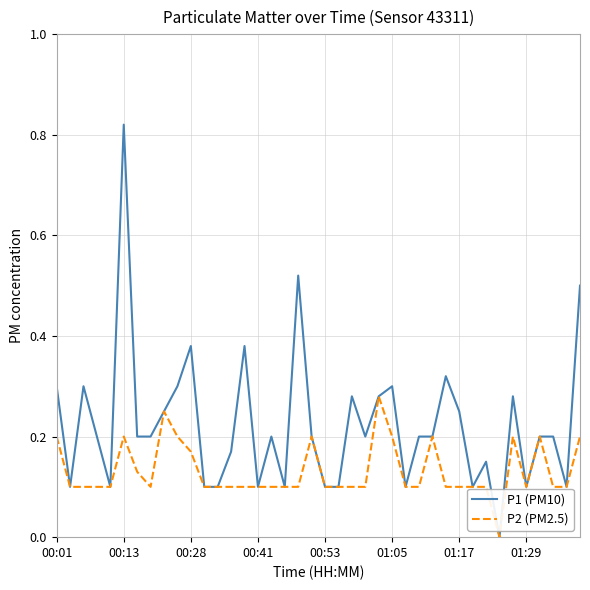

Which series has the largest range (max minus min)?

P1 (PM10)